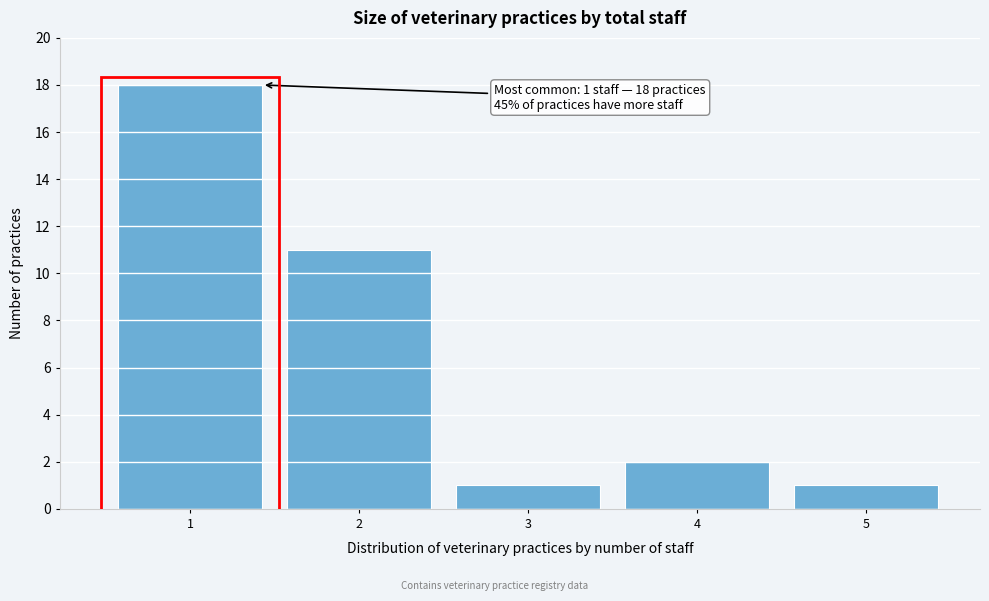

Reading right to left, extract all data points from this chart.

1	2	1	11	18